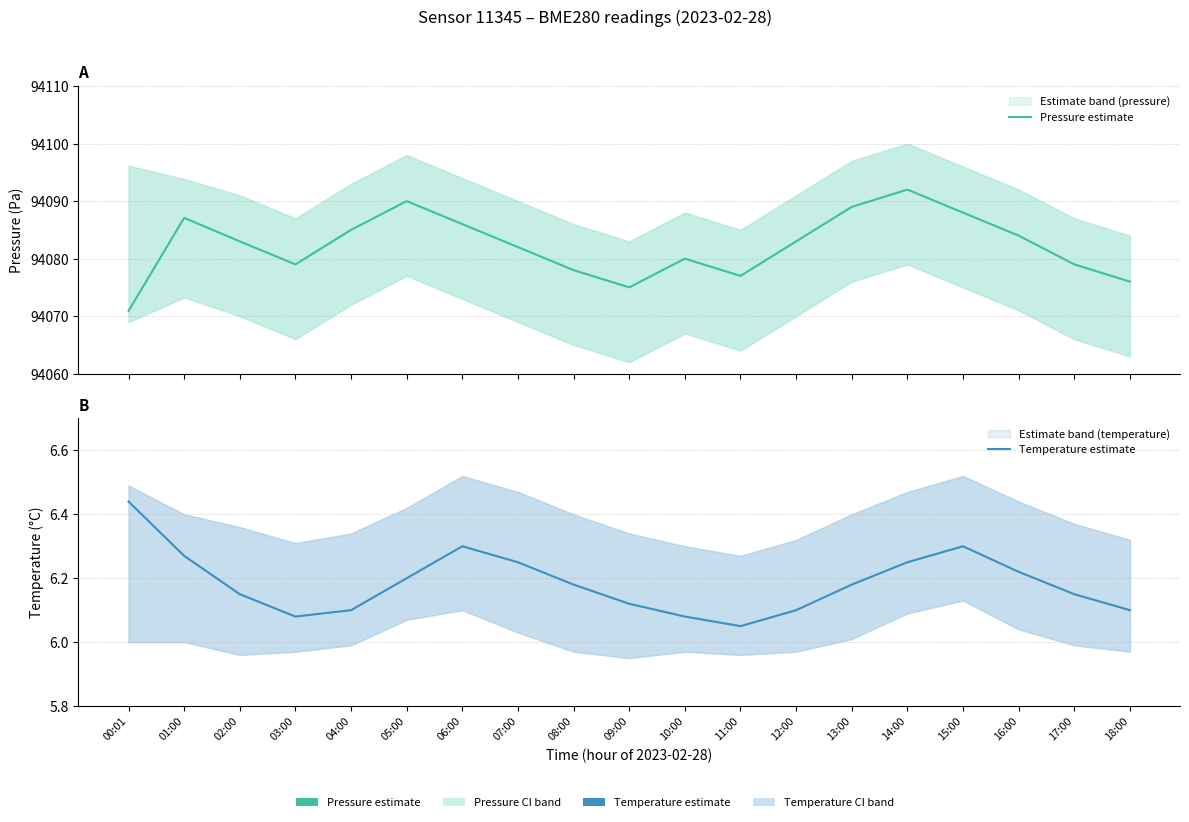

Which series changed the most between 10:00 and 17:00?

Pressure estimate